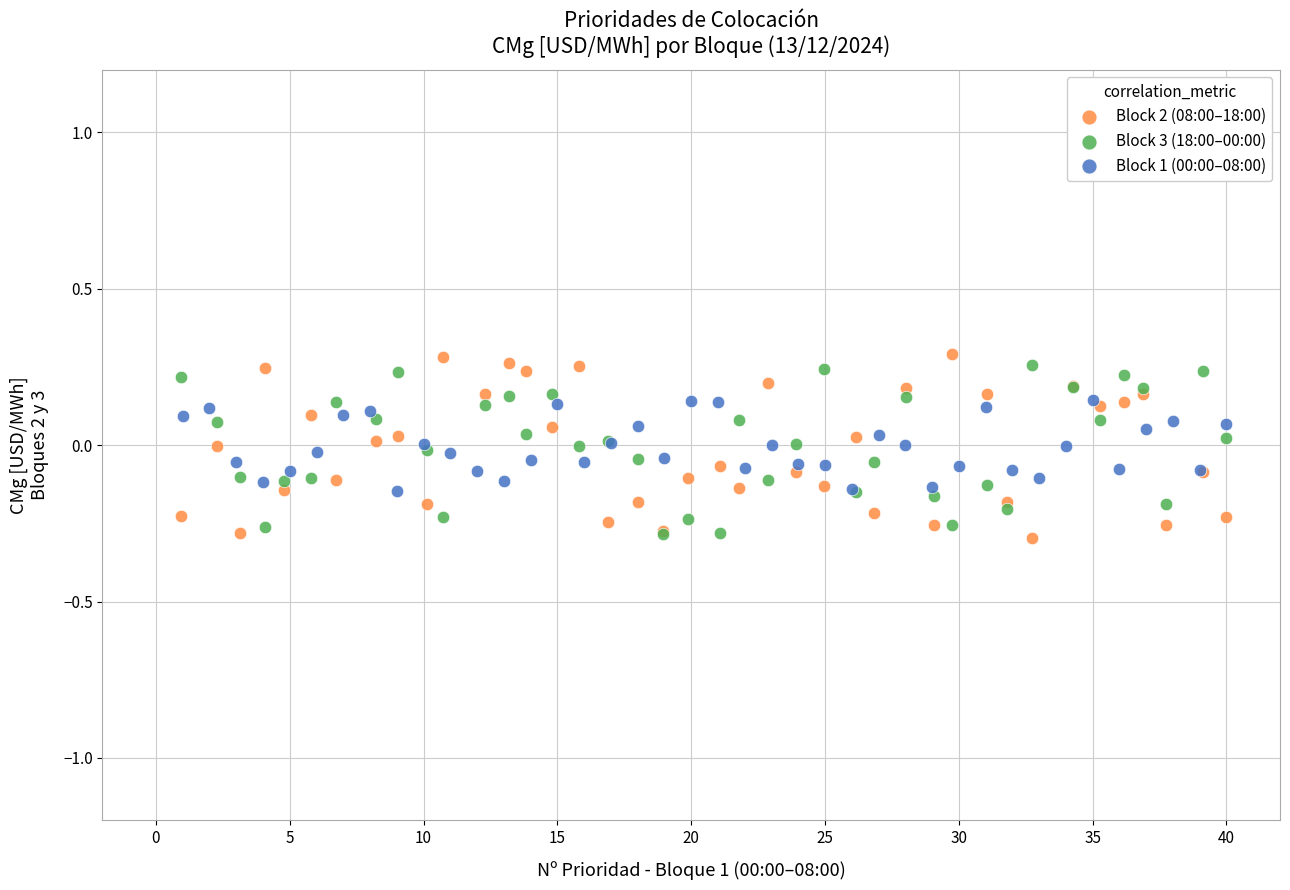

What are all the series names shown in the legend?

Block 2 (08:00–18:00), Block 3 (18:00–00:00), Block 1 (00:00–08:00)